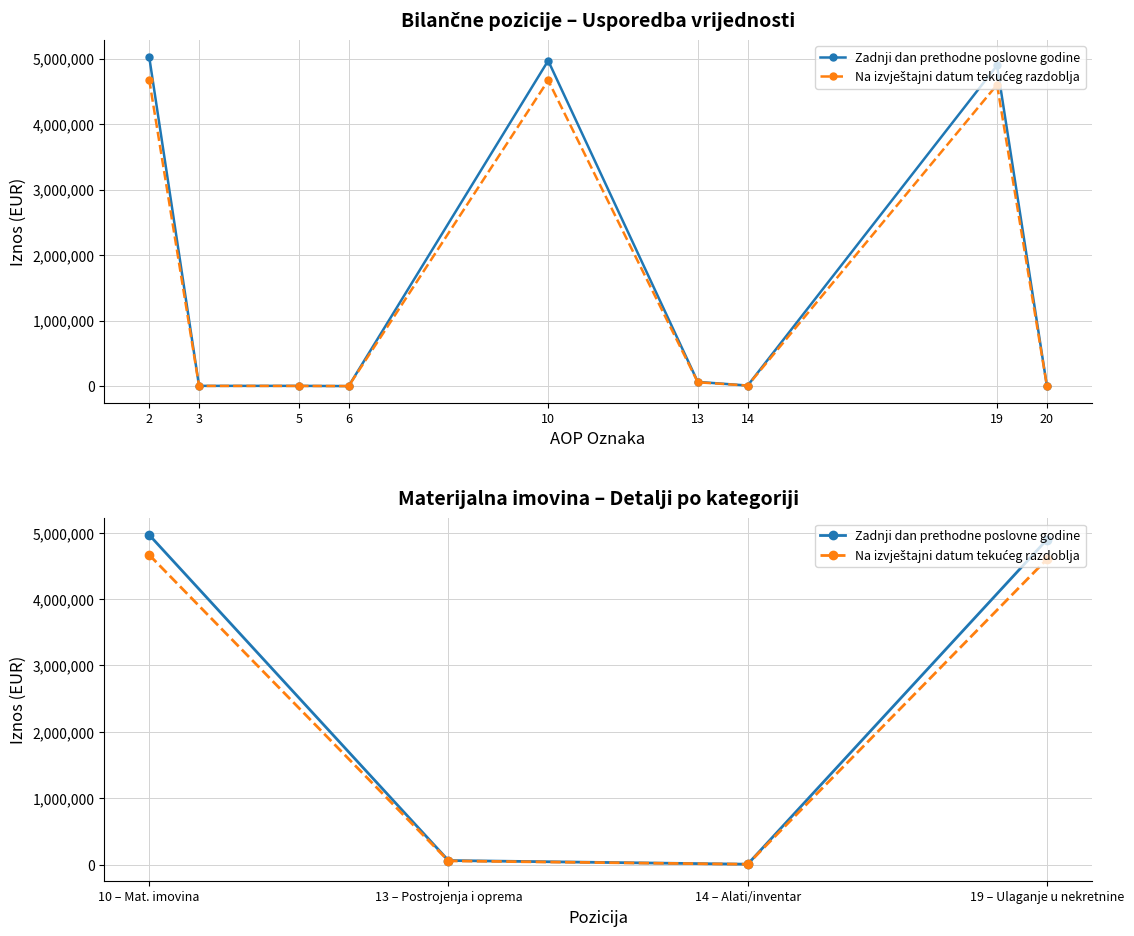

At which category is the sum across all series the highest?

10 – Mat. imovina